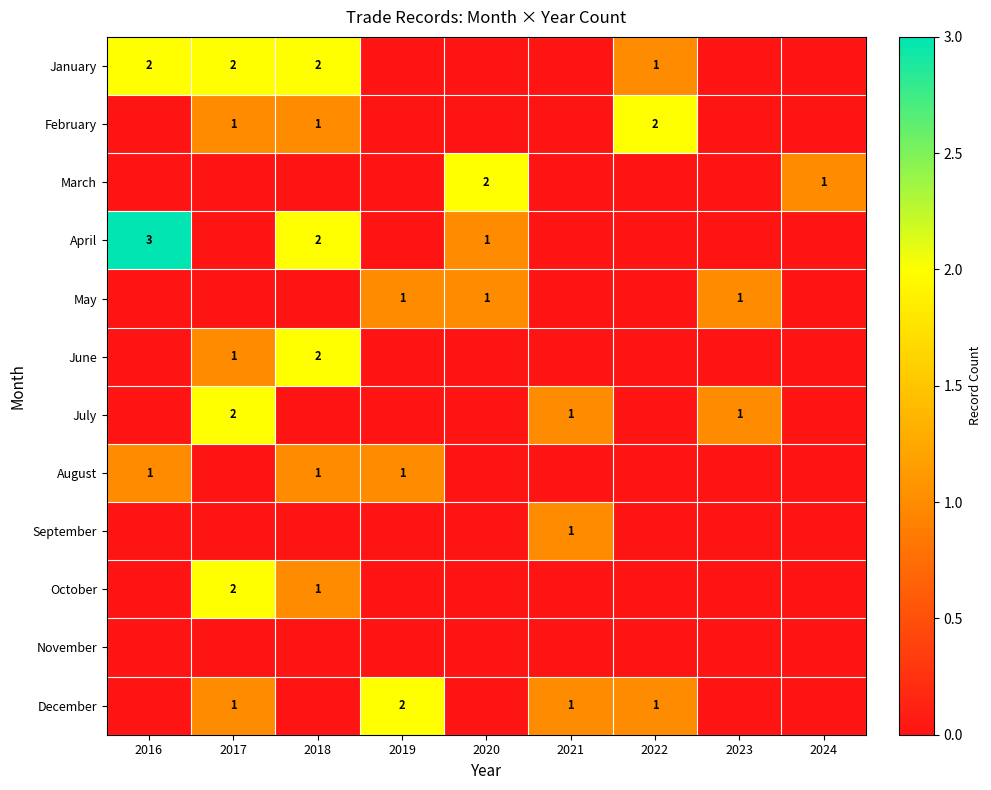

At how many categories does at least one series exceed 0?

9